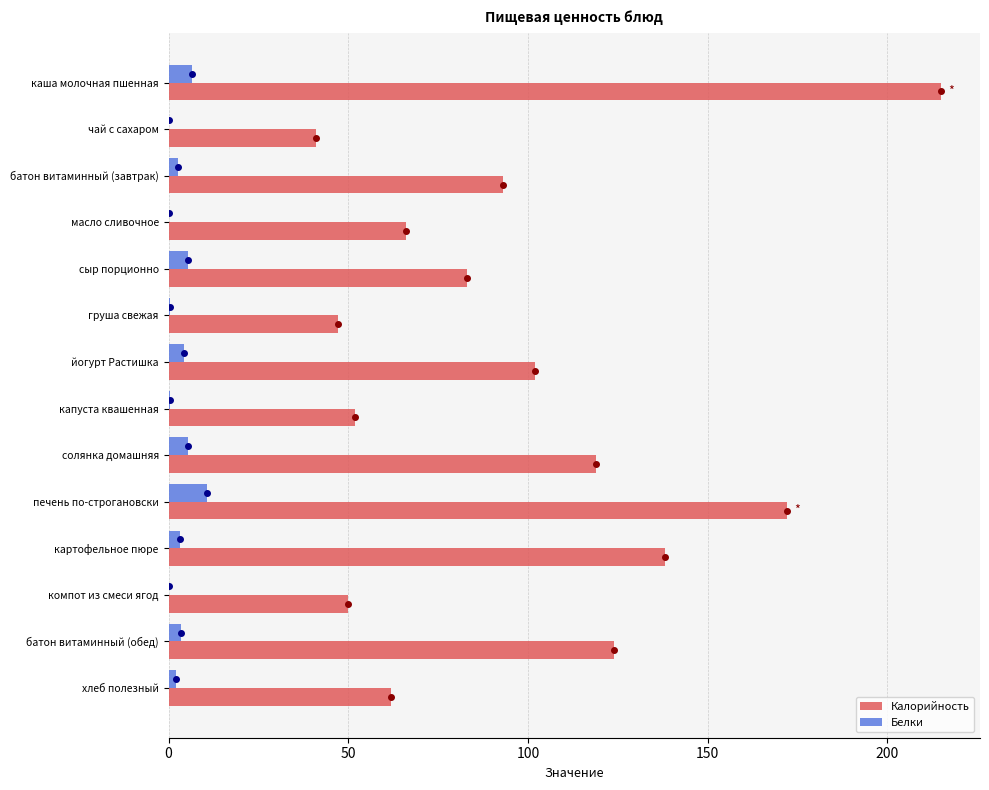

True or false: Калорийность has a value of 21.3 at компот из смеси ягод.

False